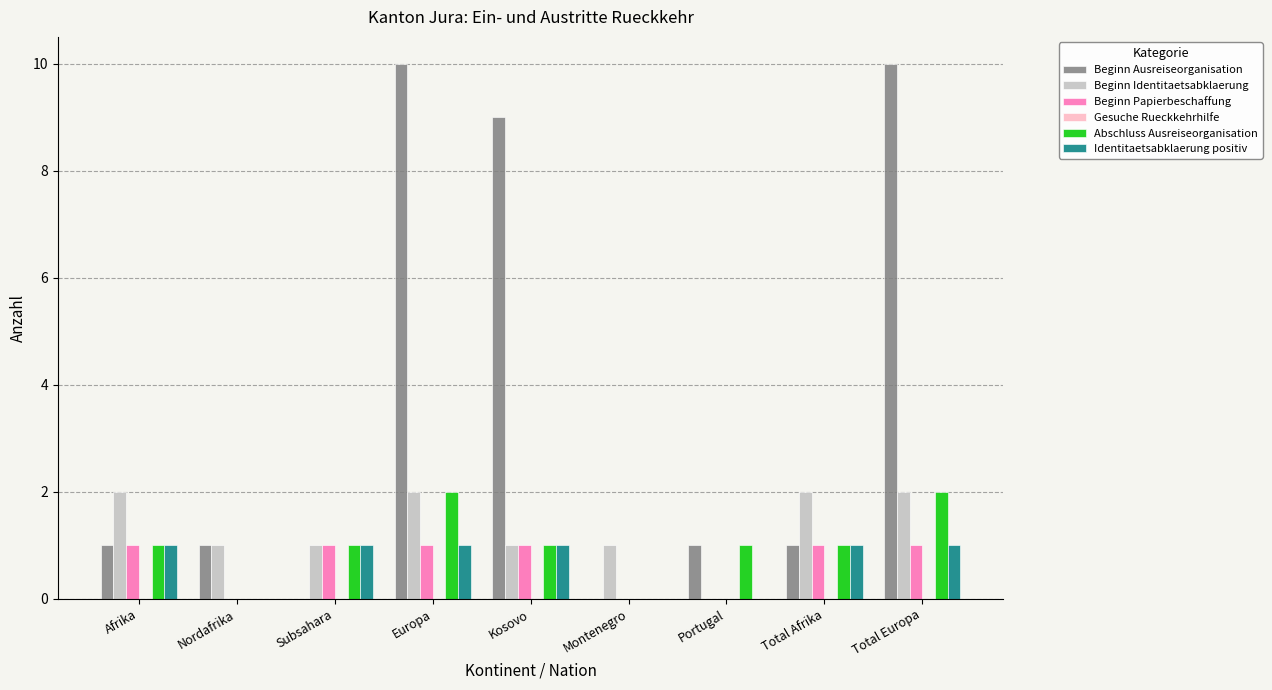

Is it true that Beginn Identitaetsabklaerung equals 2 at Total Afrika?

True